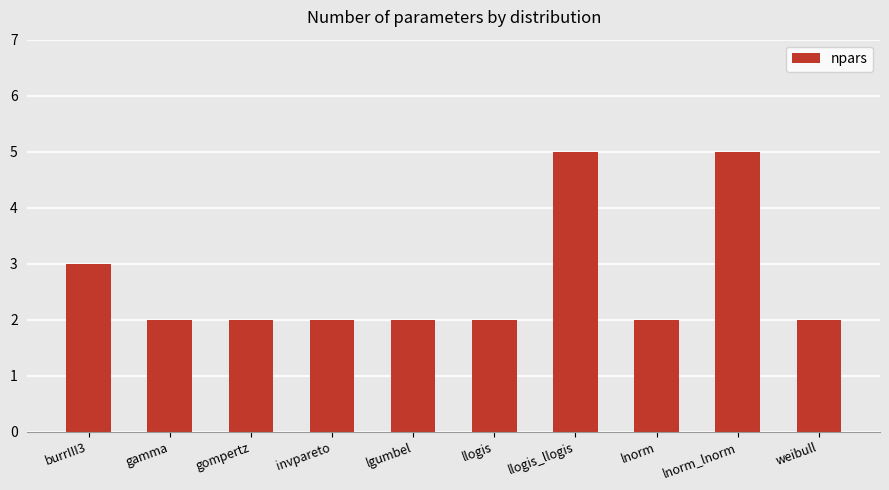

What value does the data have at lgumbel?

2